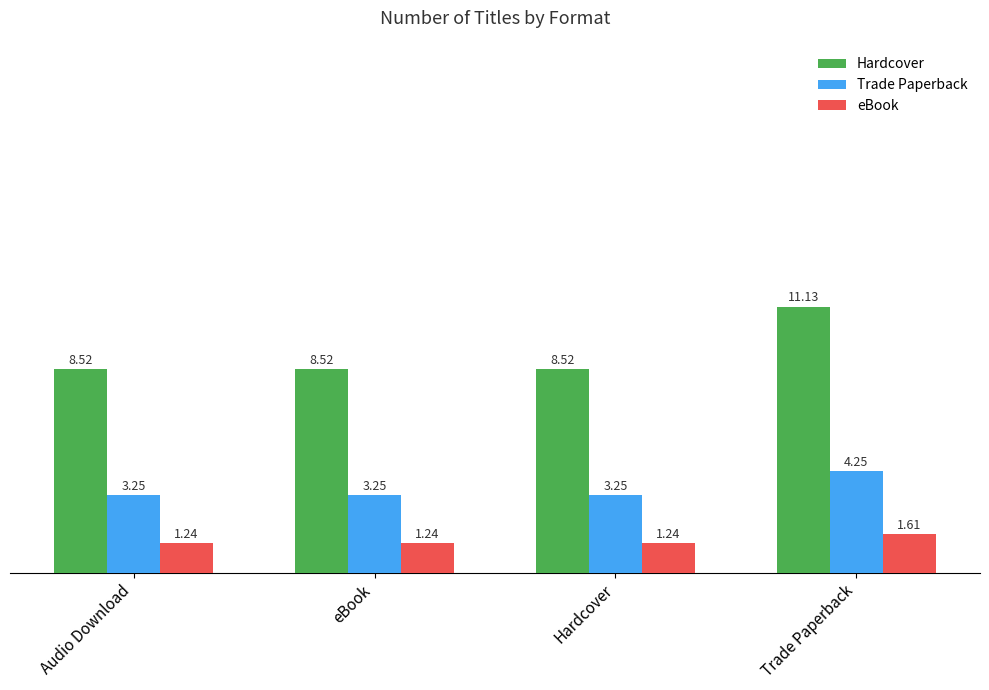

What is the total value across all series at eBook?

13.0